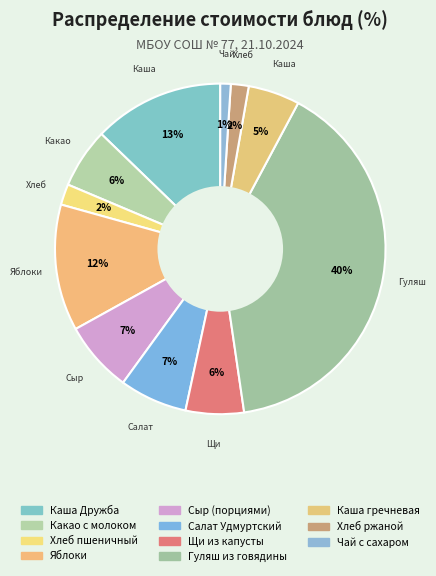

To the nearest percent, what portion does Яблоки represent?

12%